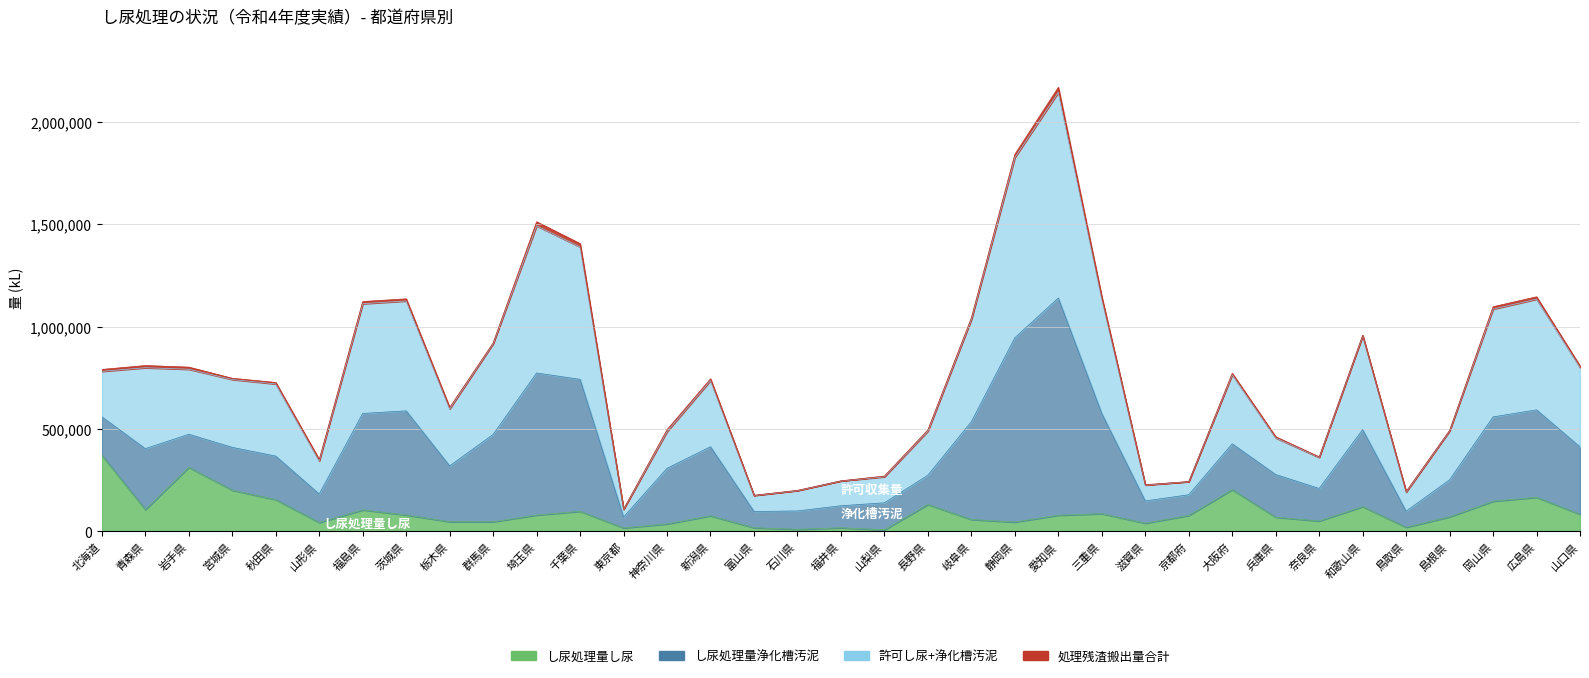

What is the average value of the し尿処理量合計 series?

760871.3